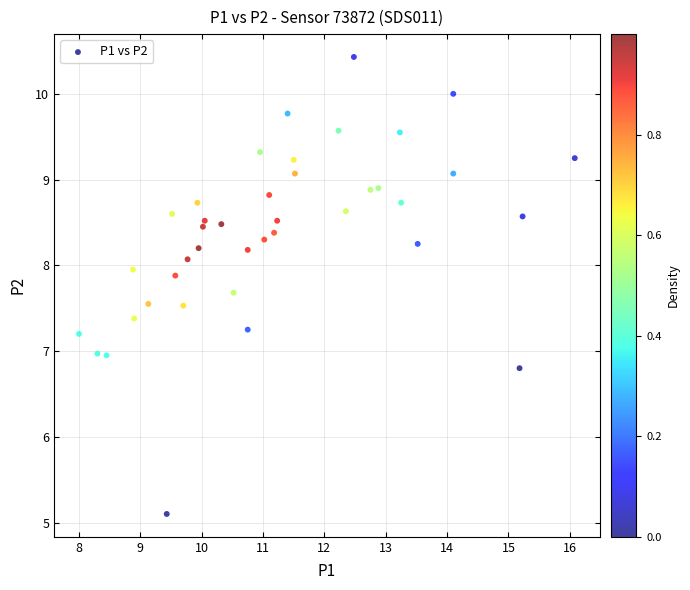

What is the range of Y values (max minus min)?

5.3